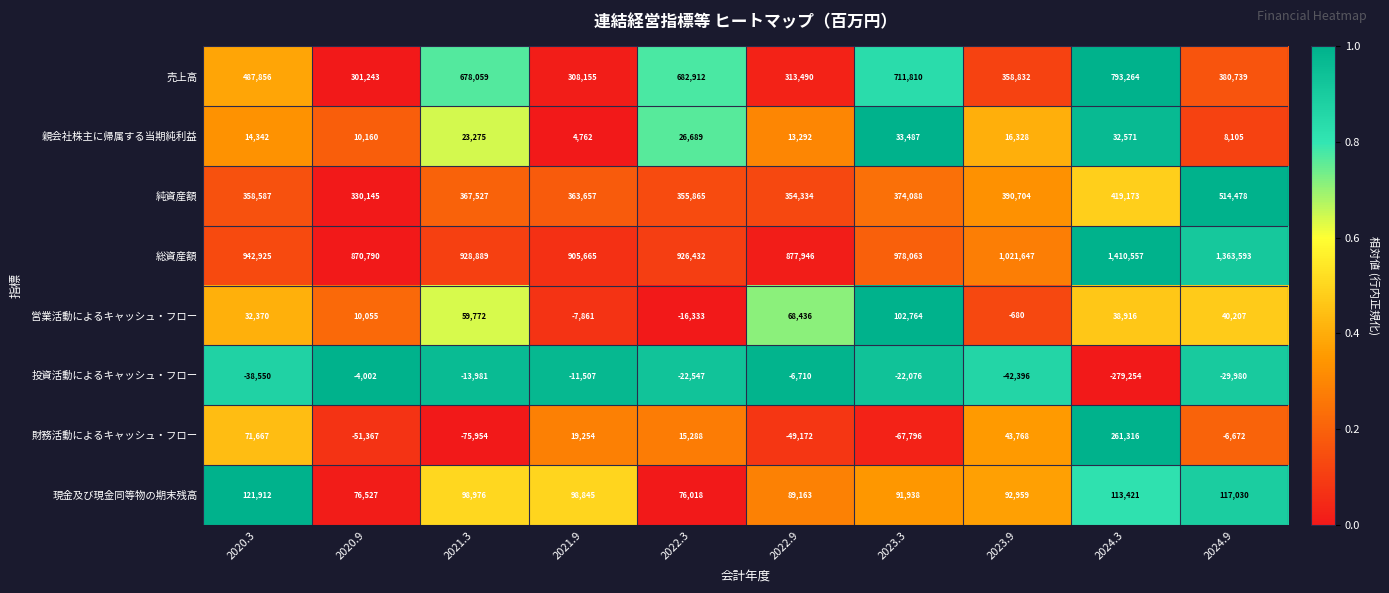

At how many categories does at least one series exceed 0?

10